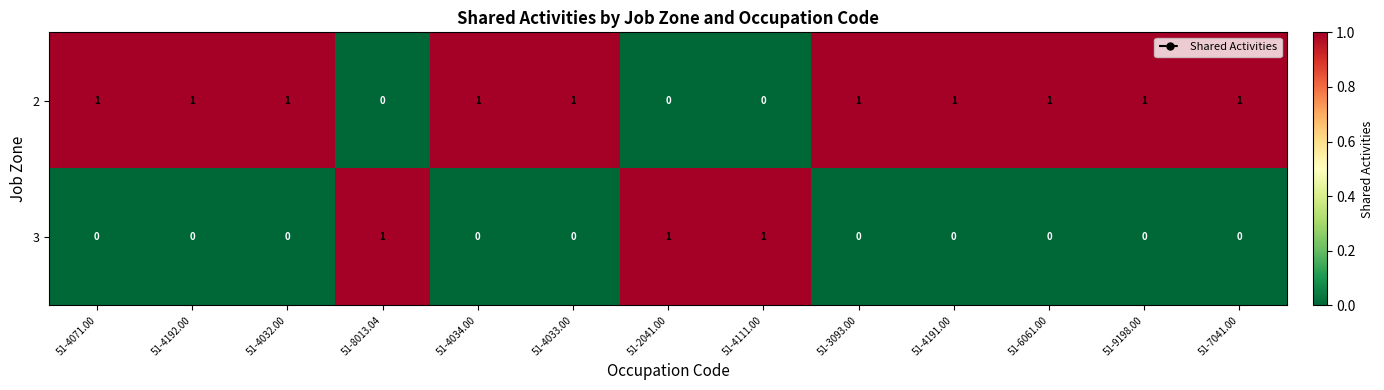

At how many categories does at least one series exceed 0?

13